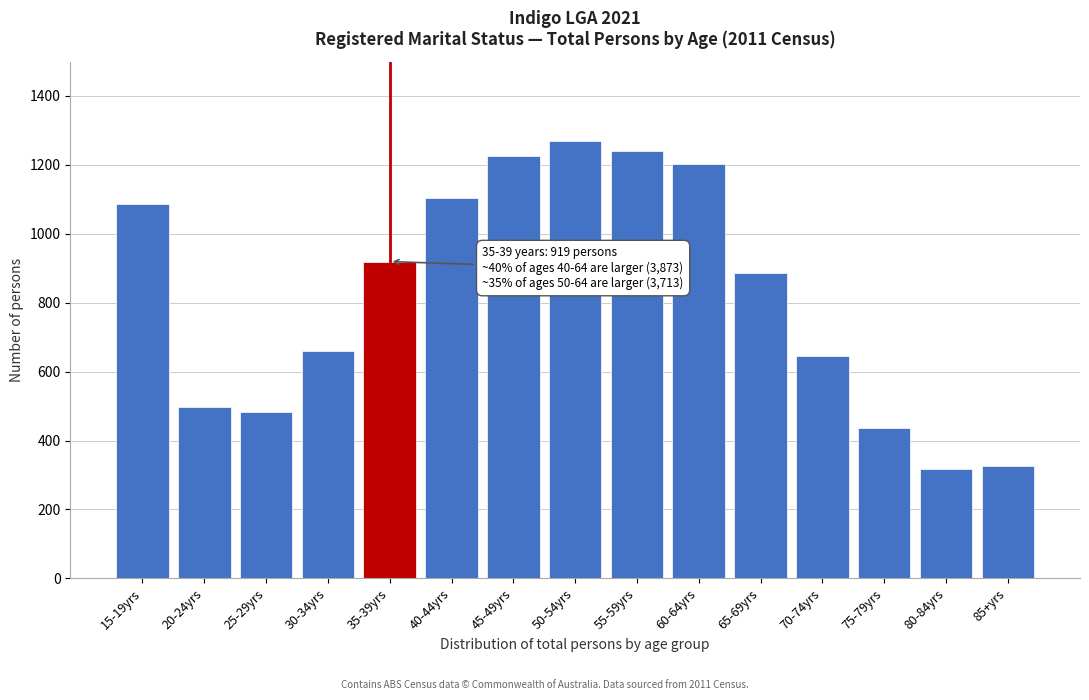

Reading left to right, transcribe all the data shown in this chart.

1087	497	484	659	919	1104	1226	1269	1241	1203	887	645	435	318	325